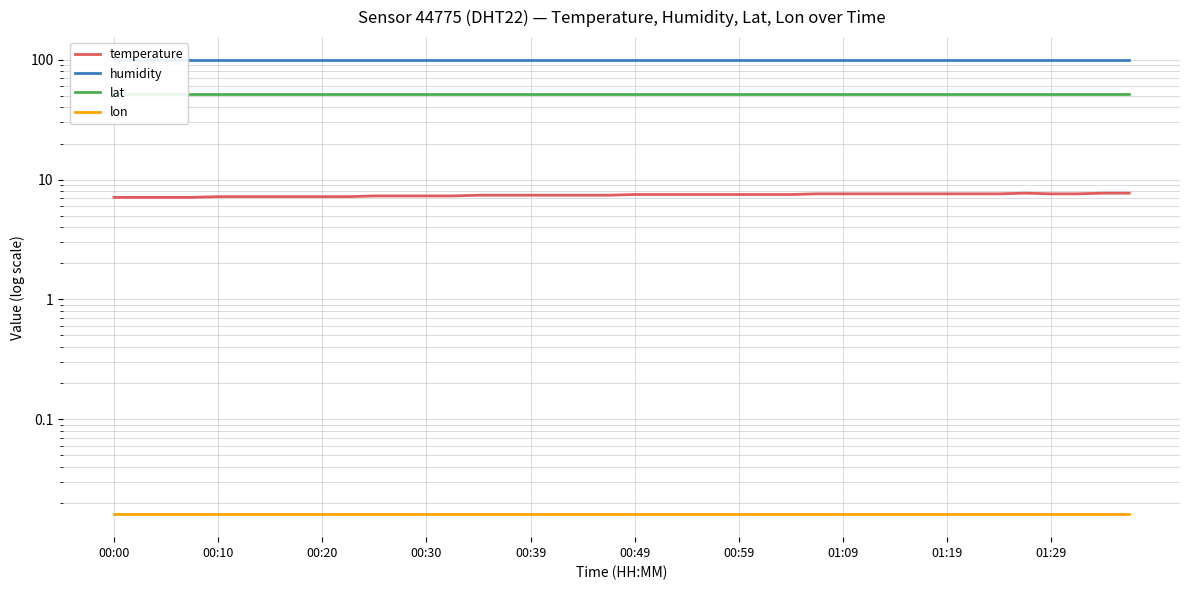

What is the value of the lat point at the 2nd from the left?

51.4